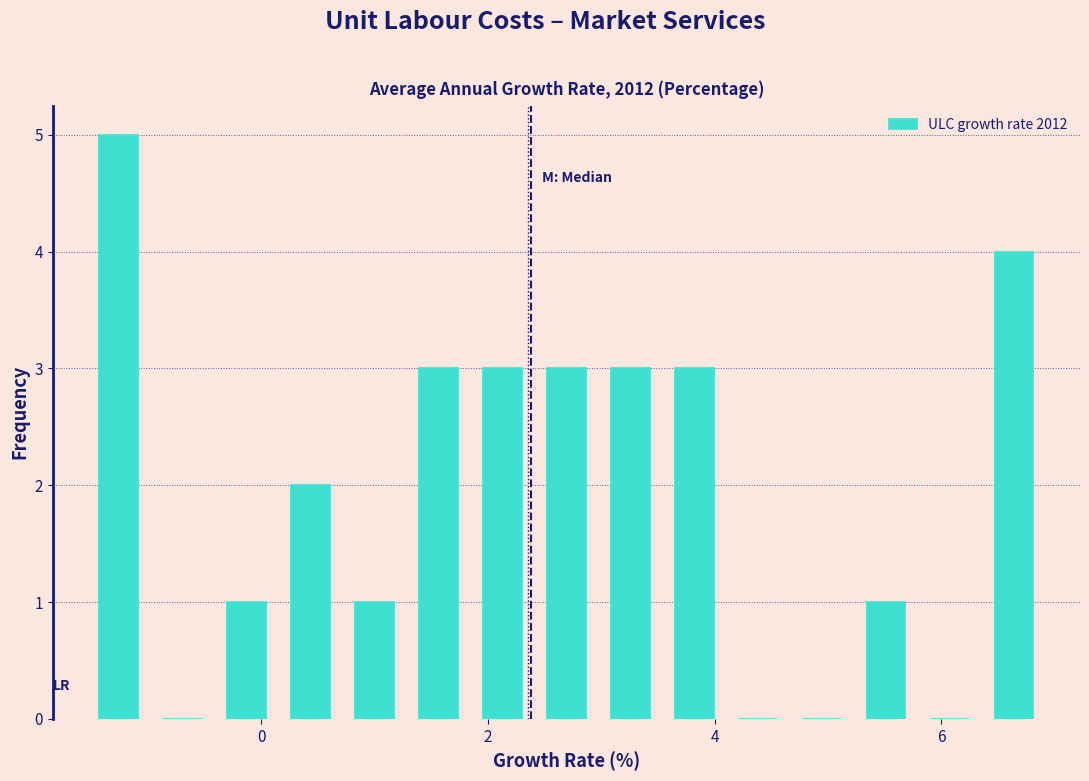

Around what value on the x-axis is the tallest bar? Give the approximate position of its centre, as read against the axis.

-1.2